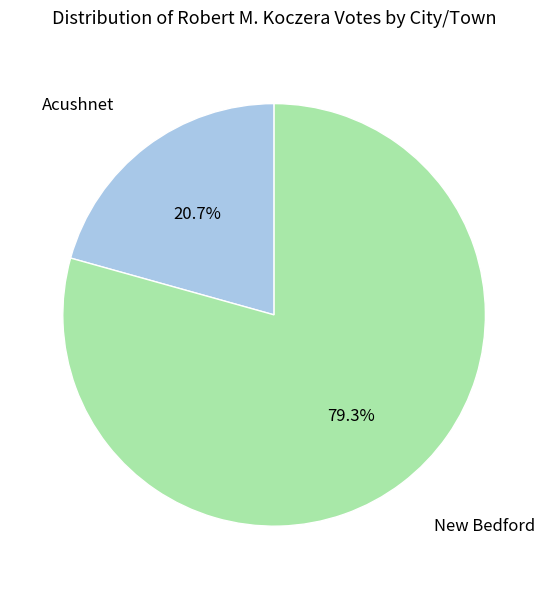

Is there any slice that represents more than half of the pie?

Yes